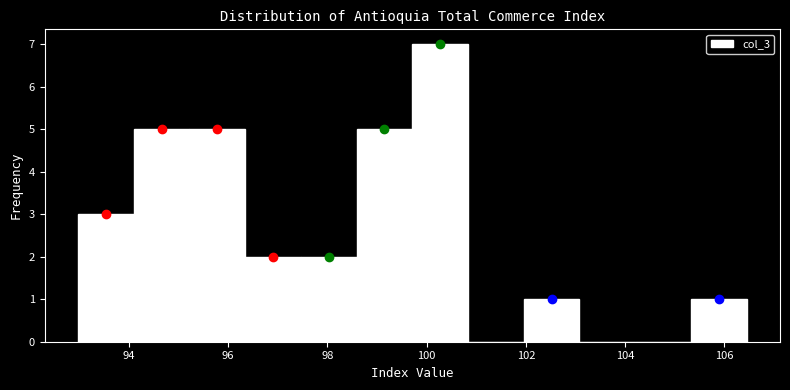

What is the height of the bar covering 96.4 to 97.4 on the x-axis? Neither the bar edges nor the heights are printed on the chart, so give them approximately, as read against the axes.

2